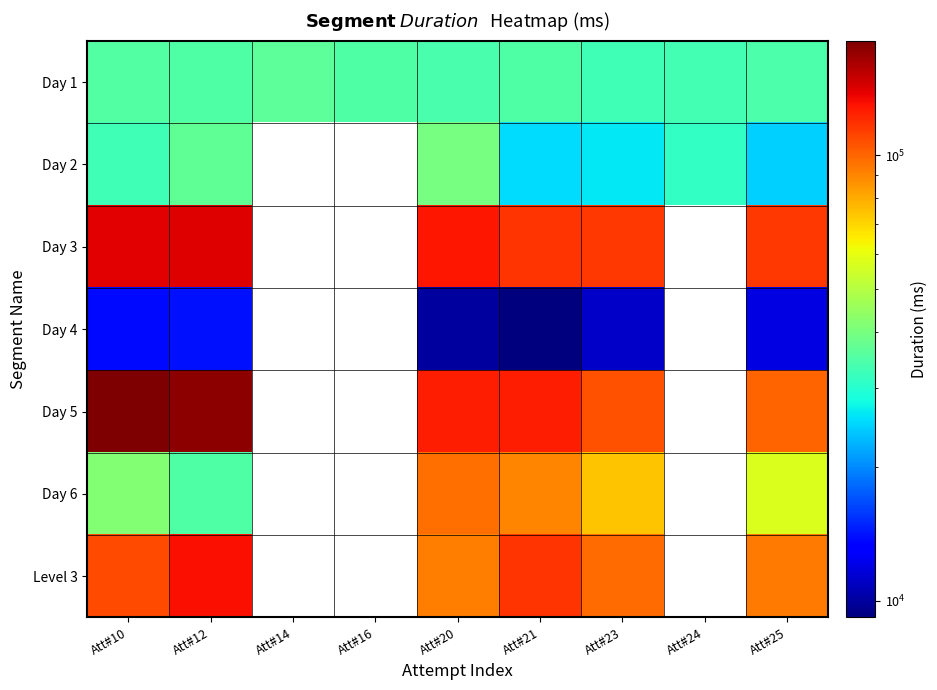

Which series has the largest total across all categories?

Day 1